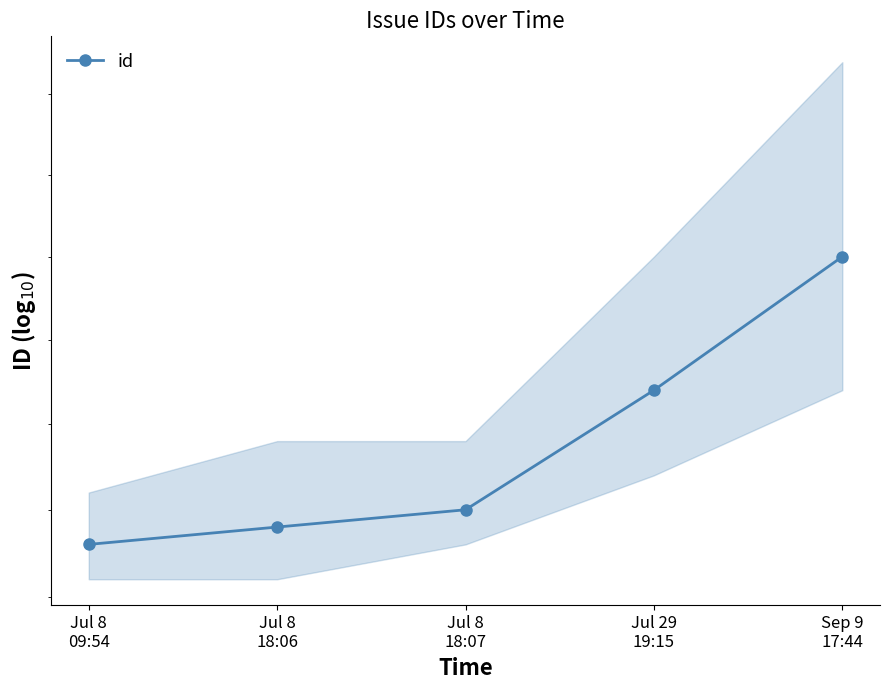

What is the minimum value shown in the chart?

318